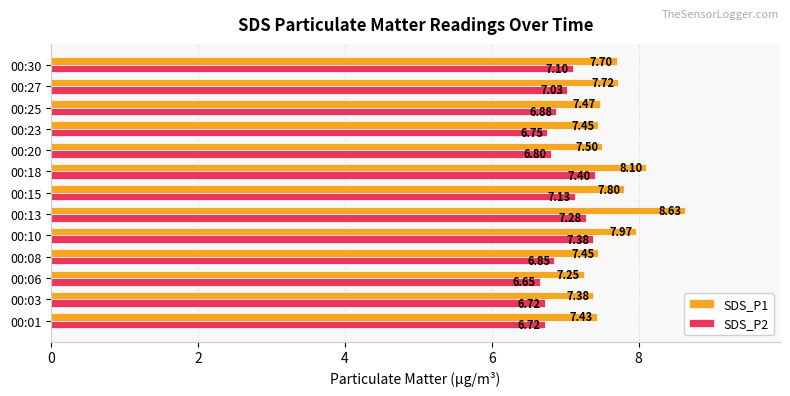

At 00:10, list the series in order from smallest to largest.

SDS_P2, SDS_P1